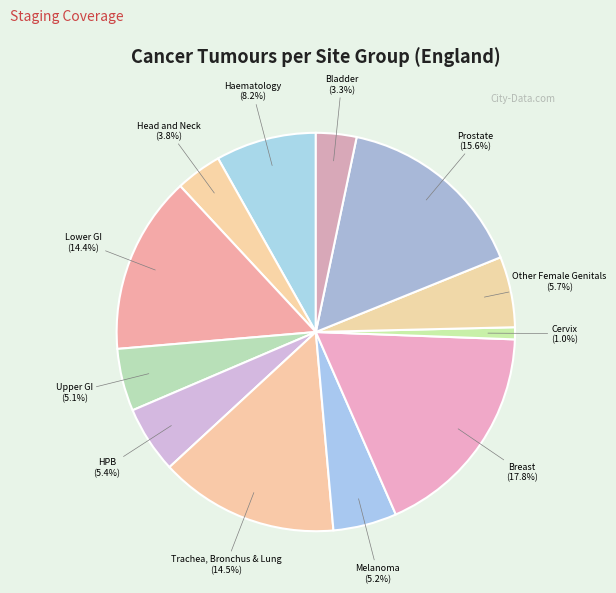

What is the largest slice in the pie chart?

Breast